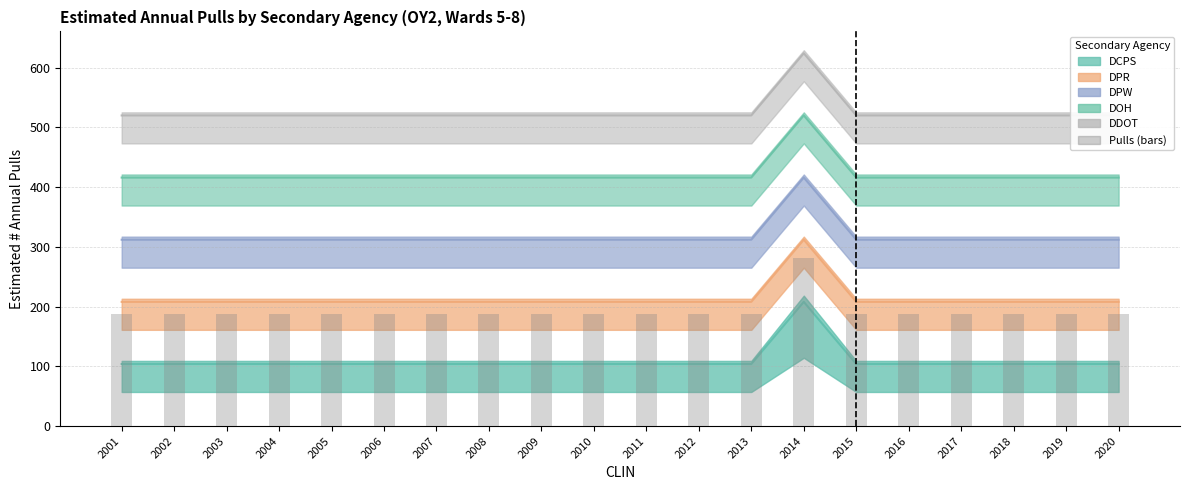

What is the ratio of the value at 2012 to the value at 2003?

1.0